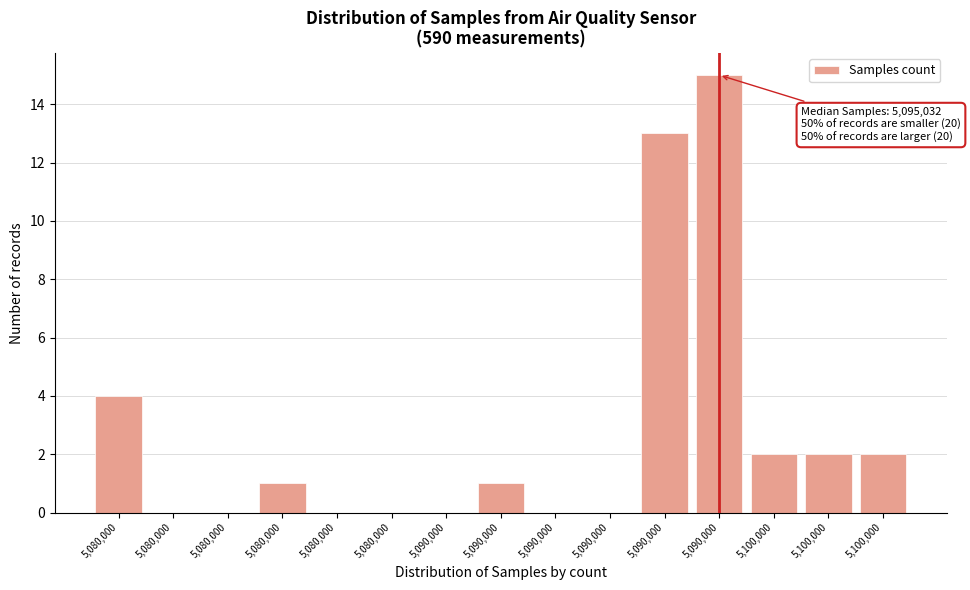

How many series are shown in this chart?

1